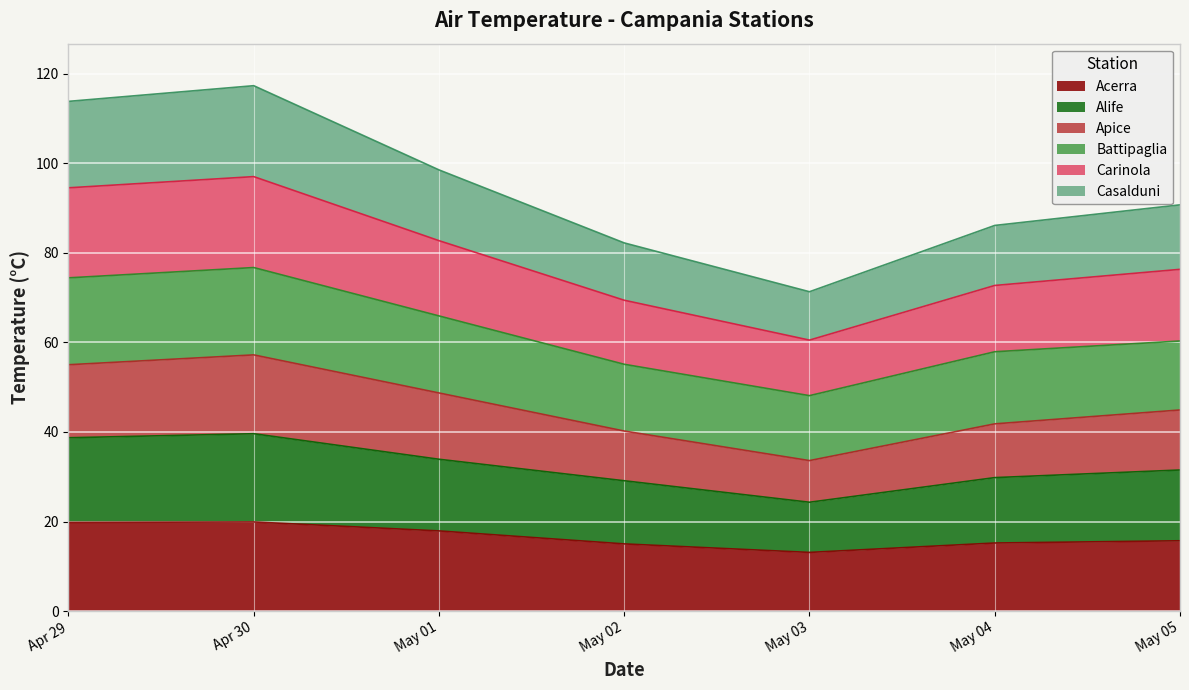

Does the chart display data point markers on the line(s)?

No